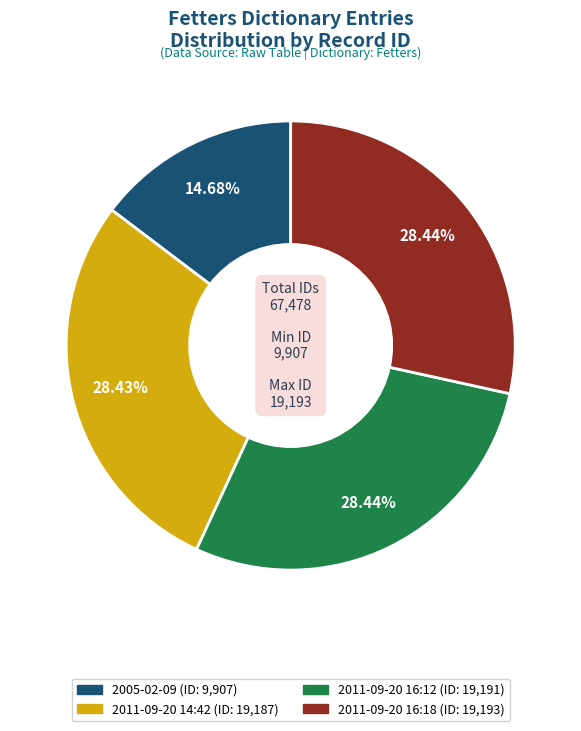

Does 2011-09-20 16:18 account for over 50% of the chart?

No